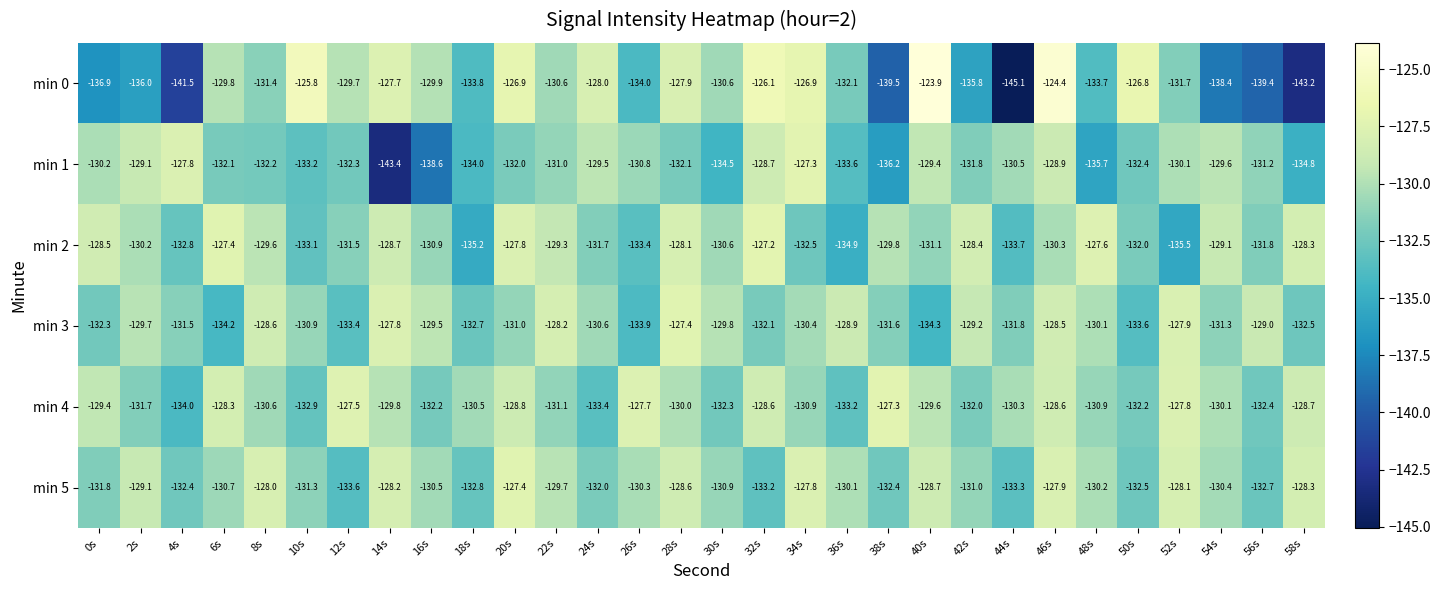

Read the min 4 value at 54s.

-130.1